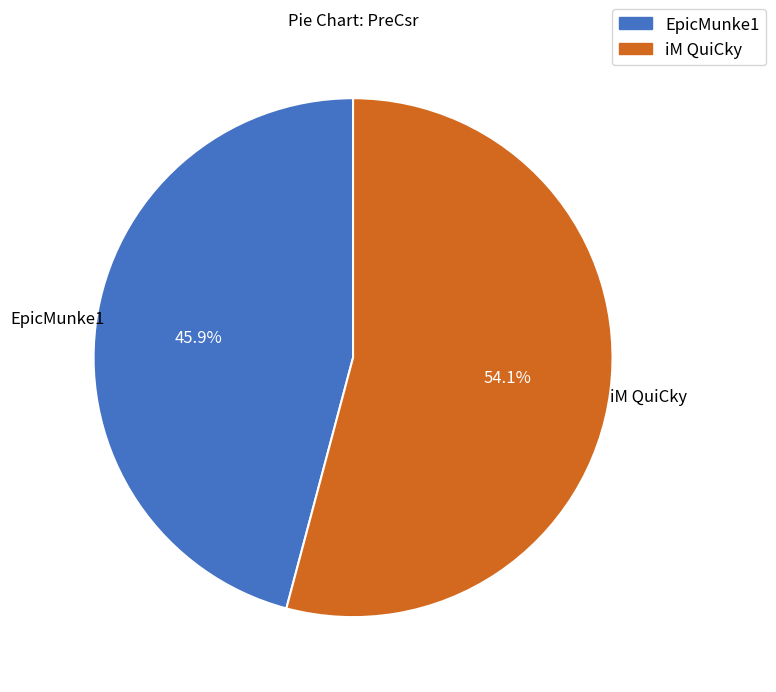

True or false: iM QuiCky accounts for 60% of the total.

False